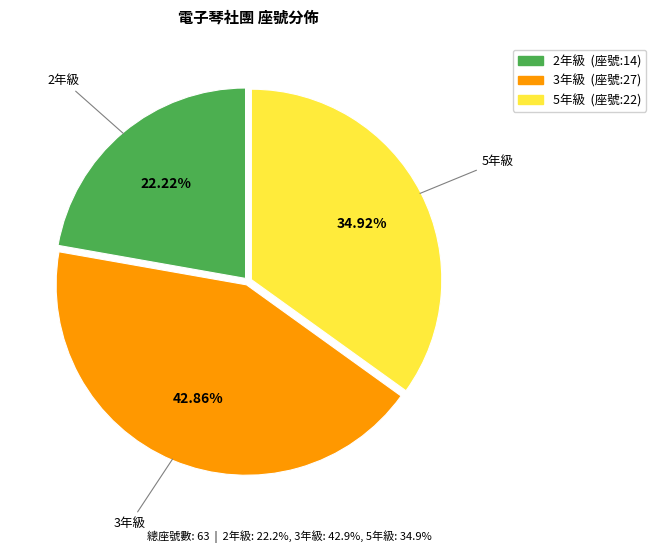

True or false: 5年級 accounts for 44% of the total.

False